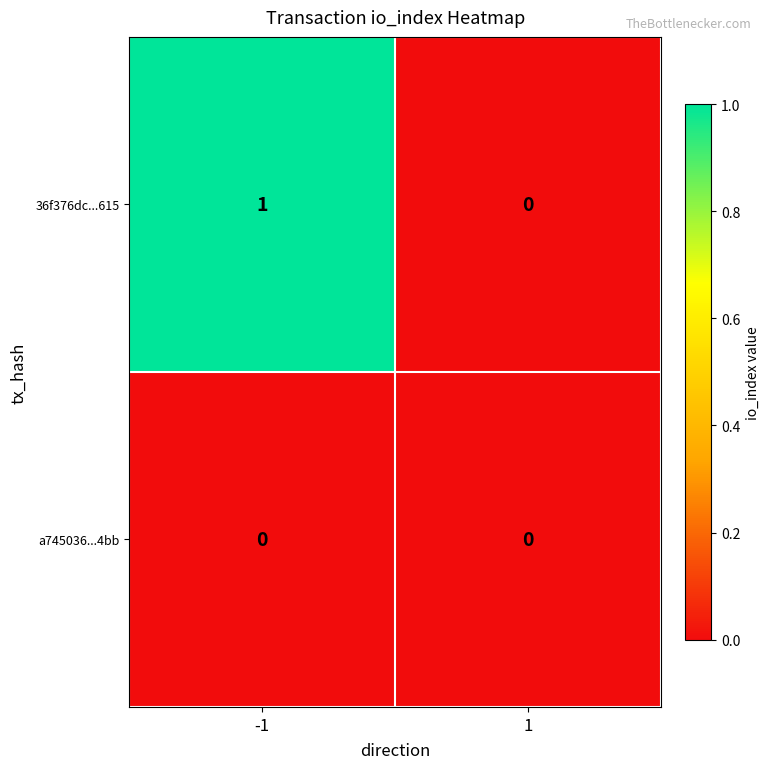

Reading right to left, what are all the values shown in this chart?

36f376dc...615: 0	1
a745036...4bb: 0	0